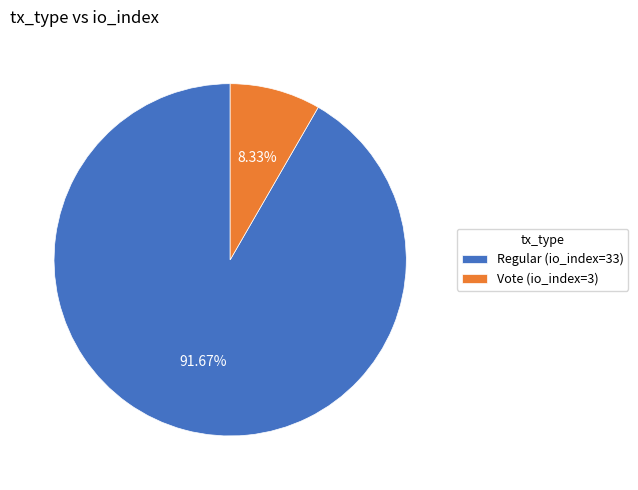

What is the majority slice?

Regular (io_index=33)